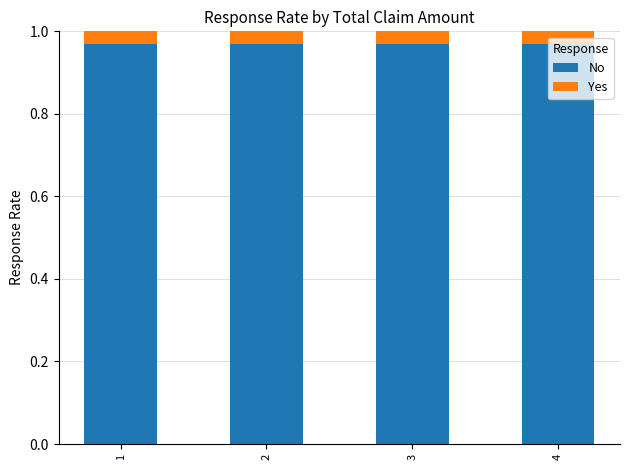

Is it true that No equals 1.4 at 1?

False